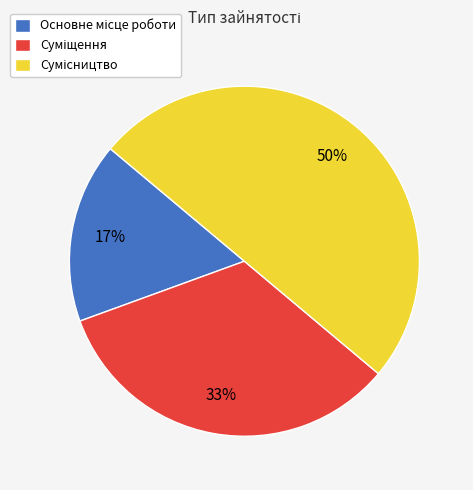

To the nearest percent, what is the average slice percentage?

33%